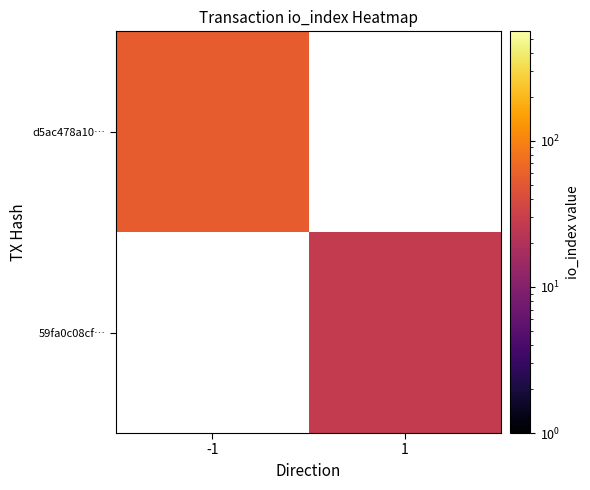

Which has a higher value, 1 or -1?

-1